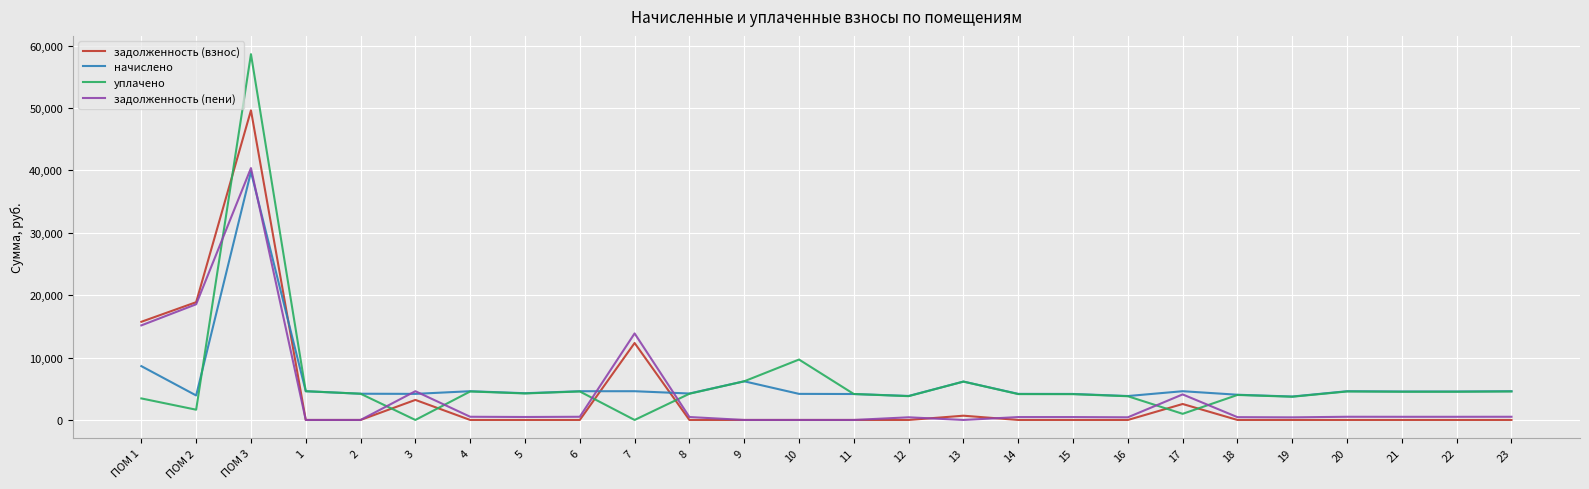

True or false: начислено and задолженность (взнос) intersect in this chart.

True